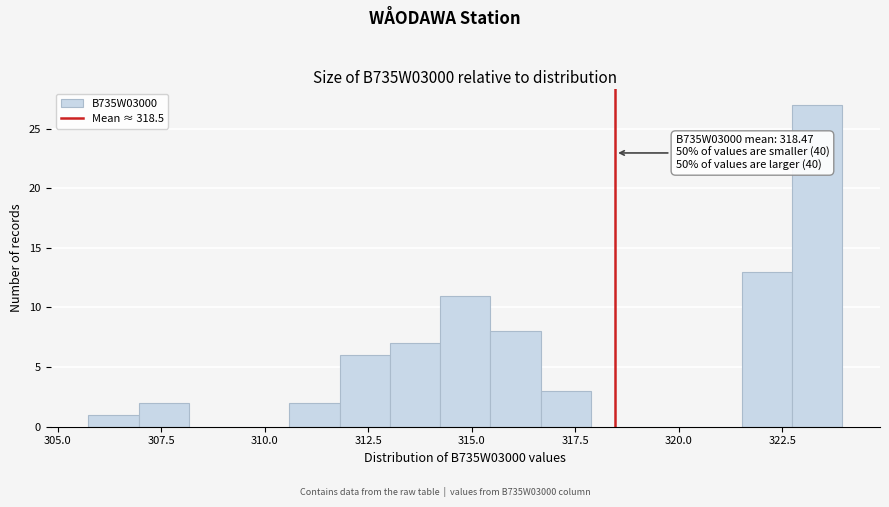

Around what value on the x-axis is the tallest bar? Give the approximate position of its centre, as read against the axis.

323.5